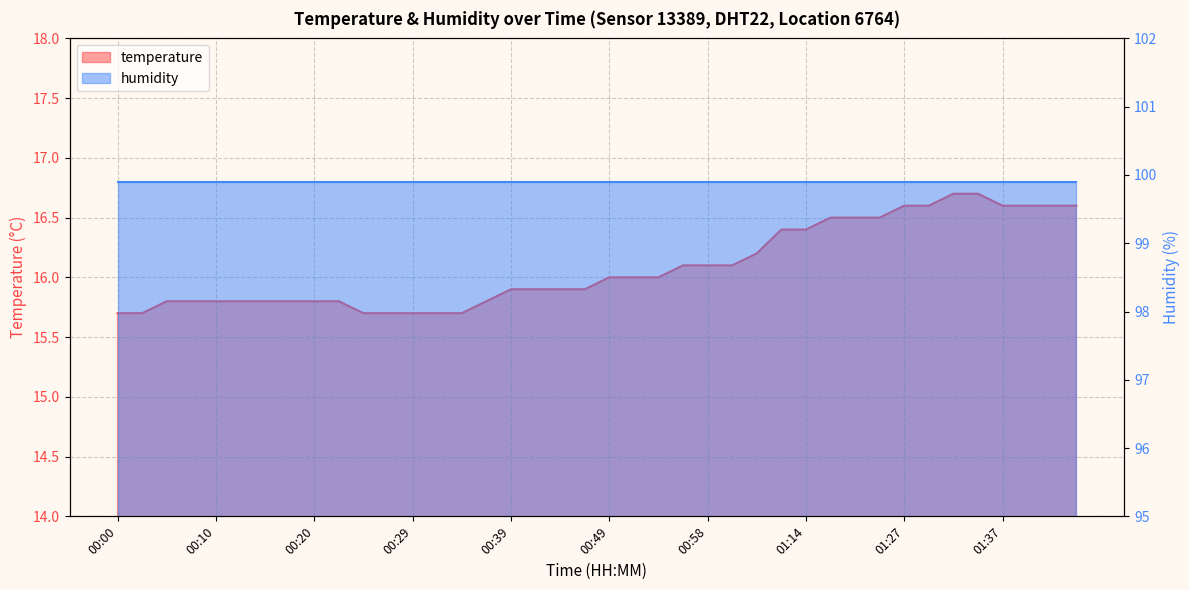

Is it true that the value at 01:14 is 6.0?

False